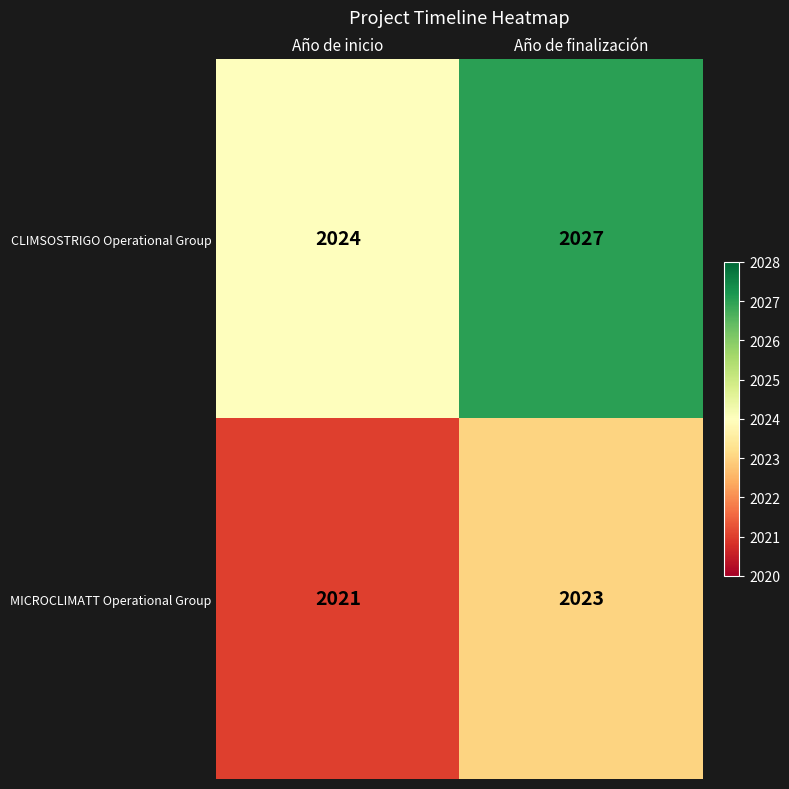

Which series has the widest spread of values?

CLIMSOSTRIGO Operational Group